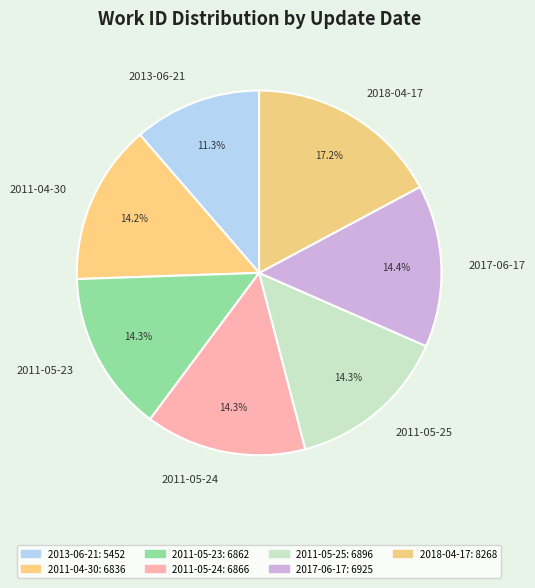

Which has a higher value, 2017-06-17 or 2018-04-17?

2018-04-17